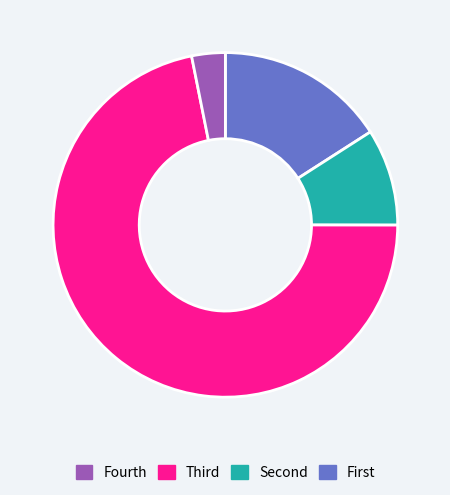

Does any single category account for the majority?

Yes